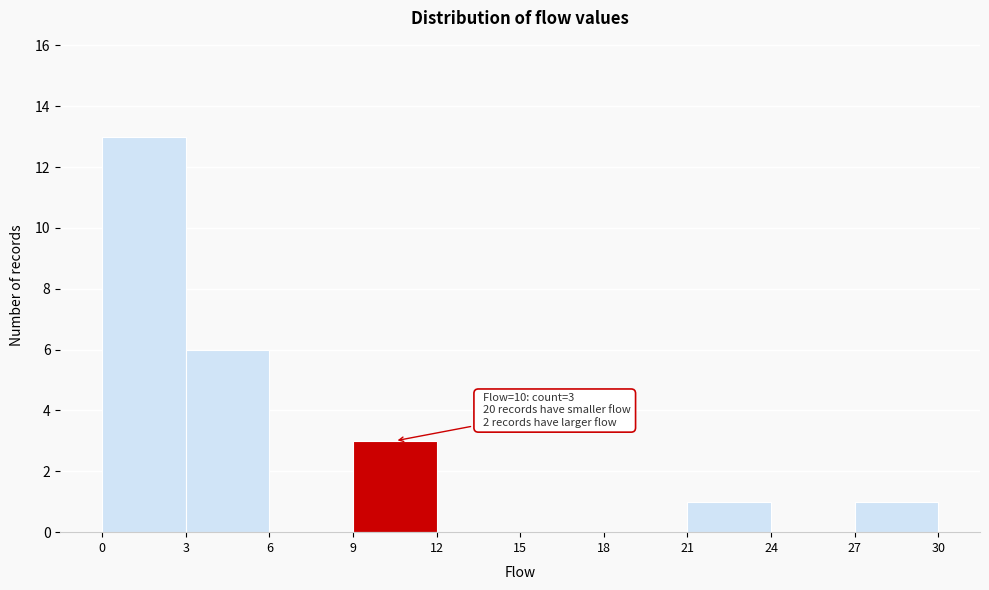

Over which range of the x-axis is the bar tallest?

0 to 3